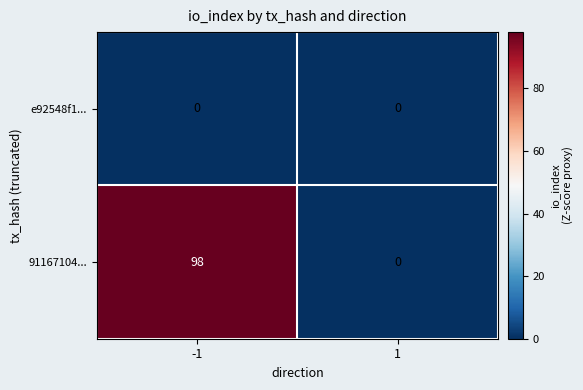

At which category does the chart reach its peak across all series?

-1